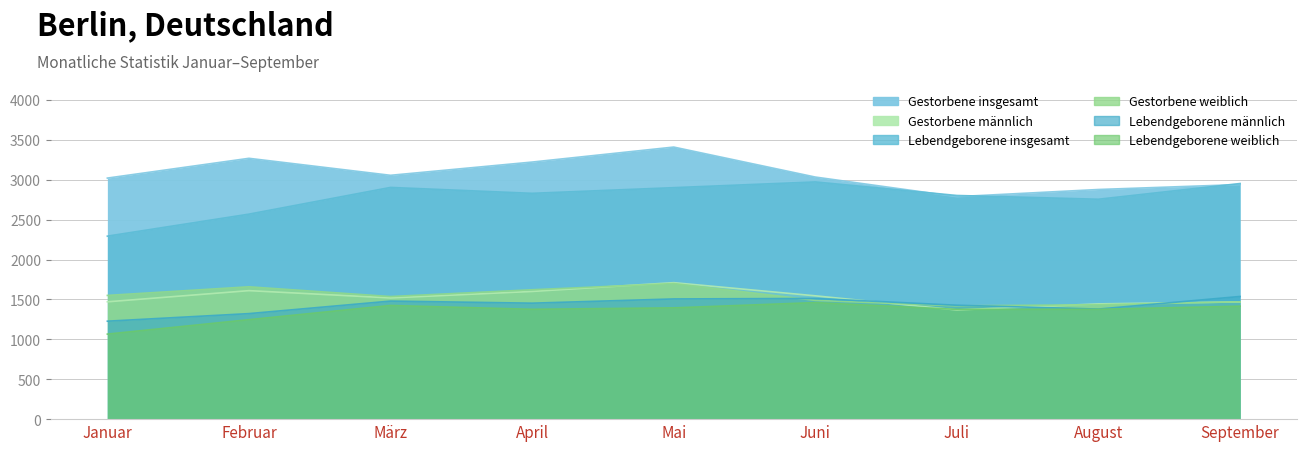

Does the chart display data point markers on the line(s)?

No